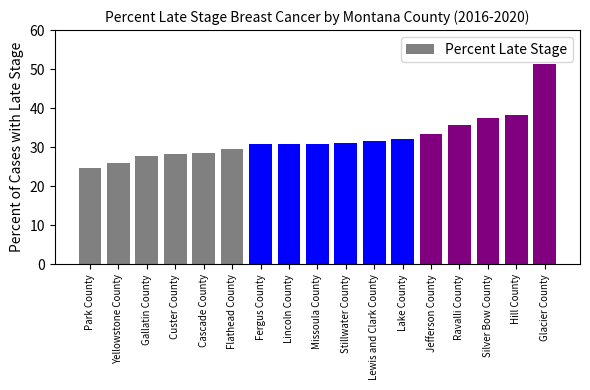

True or false: the data shows 5.7 at Gallatin County.

False